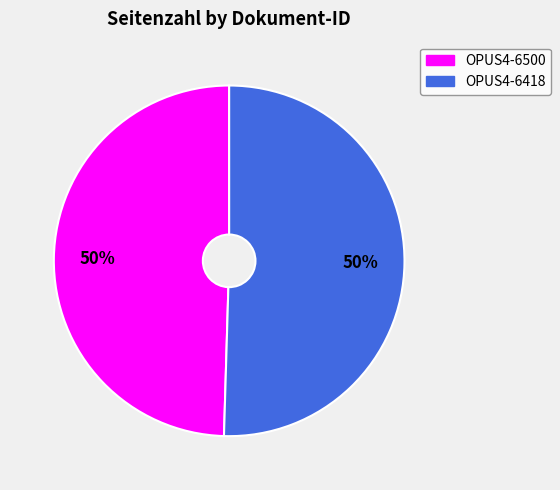

To the nearest percent, what is the combined percentage of OPUS4-6500 and OPUS4-6418?

100%